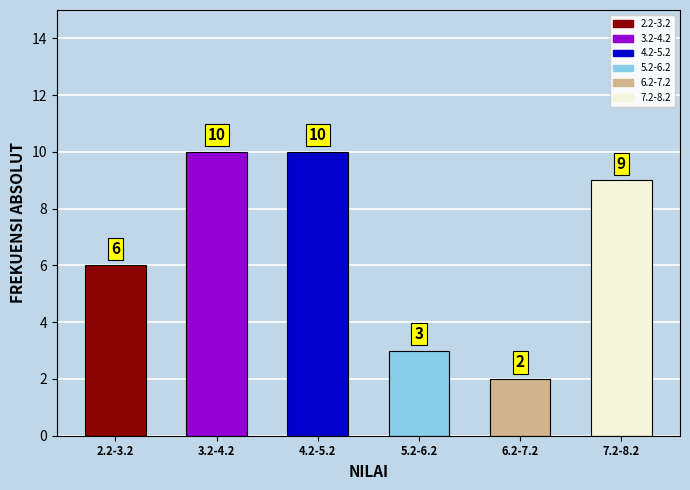

Reading left to right, list all the values displayed in this chart.

2.2-3.2=6	3.2-4.2=10	4.2-5.2=10	5.2-6.2=3	6.2-7.2=2	7.2-8.2=9